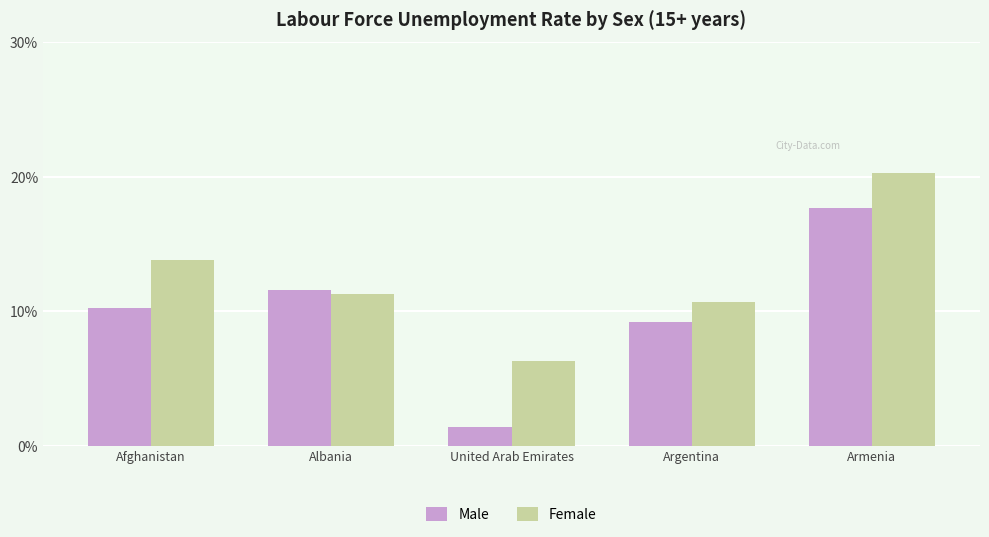

Which category has the lowest value in the Male series?

United Arab Emirates